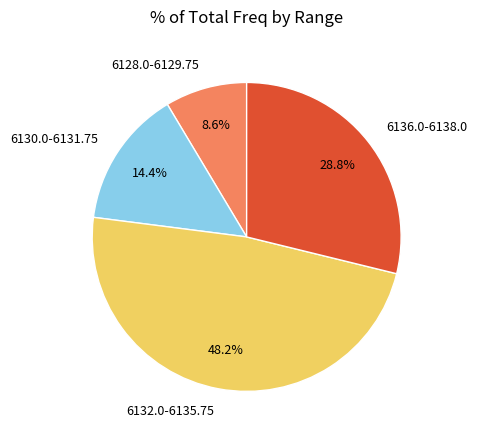

Count the number of slices in the pie.

4